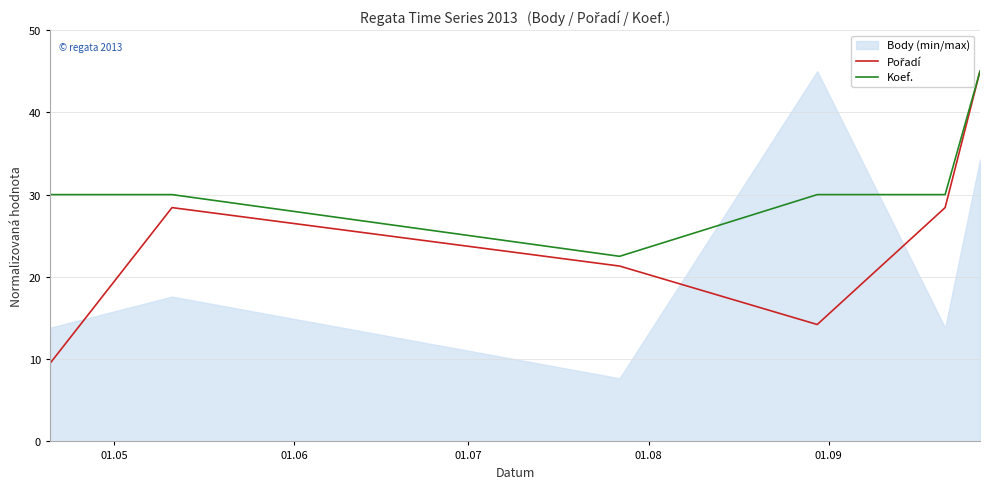

True or false: Koef. and Pořadí intersect in this chart.

False